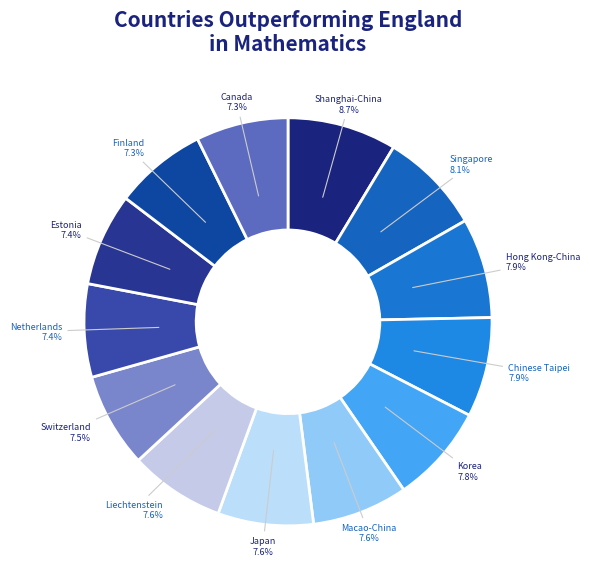

How much of the chart is everything except Korea?

92.2%